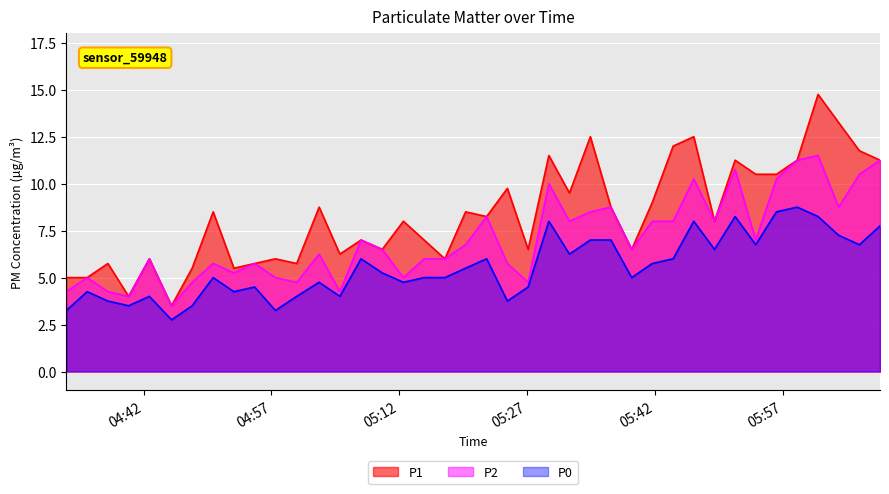

What is the difference between the P2 values at 2023-06-22T05:29:33 and 2023-06-22T06:05:59?

0.5